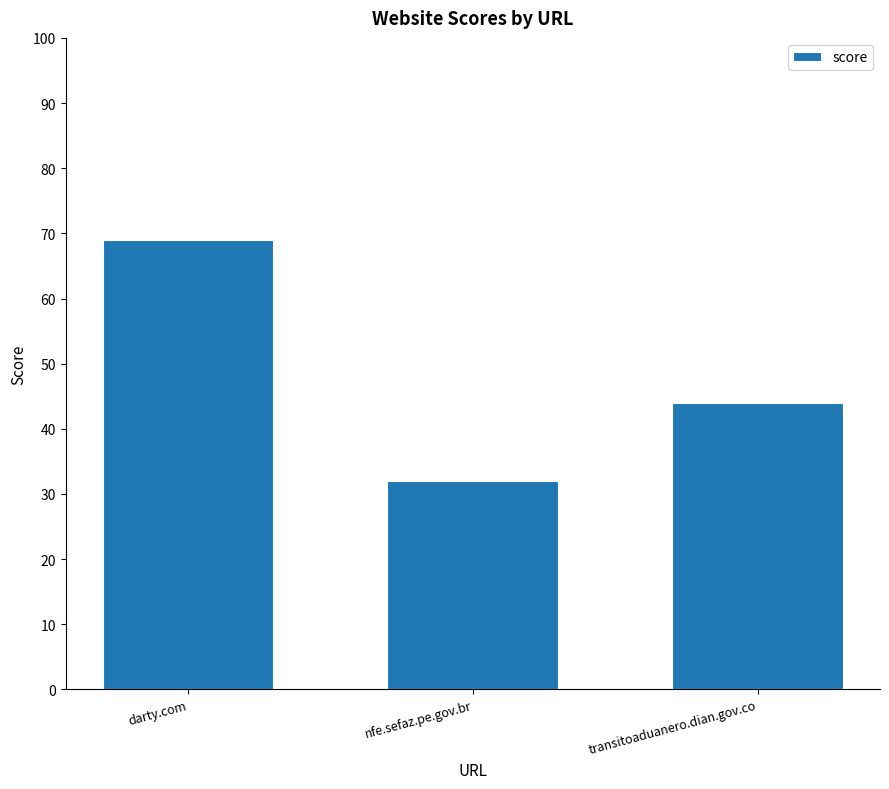

What is the sum of all values?

145